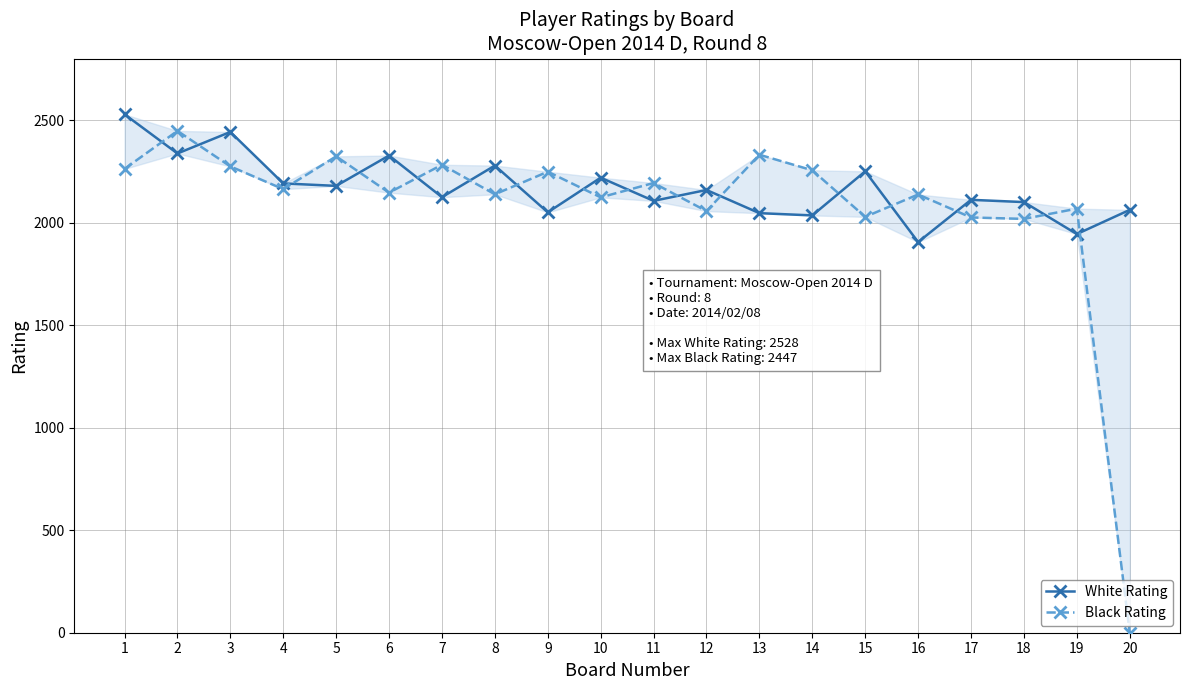

Where is the first local maximum for White Rating?

3